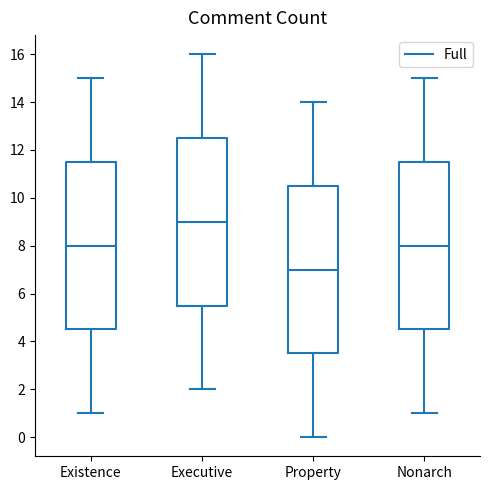

Reading left to right, read every box against the y-axis: the position of its median line, the range the box covers, and the ends of its whiskers. The values are not printed on the chart, so give them approximately, as read against the axis.

Existence: median 8.0, box 4.6 to 11.6, whiskers 1.0 to 15.0
Executive: median 9.0, box 5.6 to 12.6, whiskers 2.0 to 16.0
Property: median 7.0, box 3.6 to 10.6, whiskers 0.0 to 14.0
Nonarch: median 8.0, box 4.6 to 11.6, whiskers 1.0 to 15.0